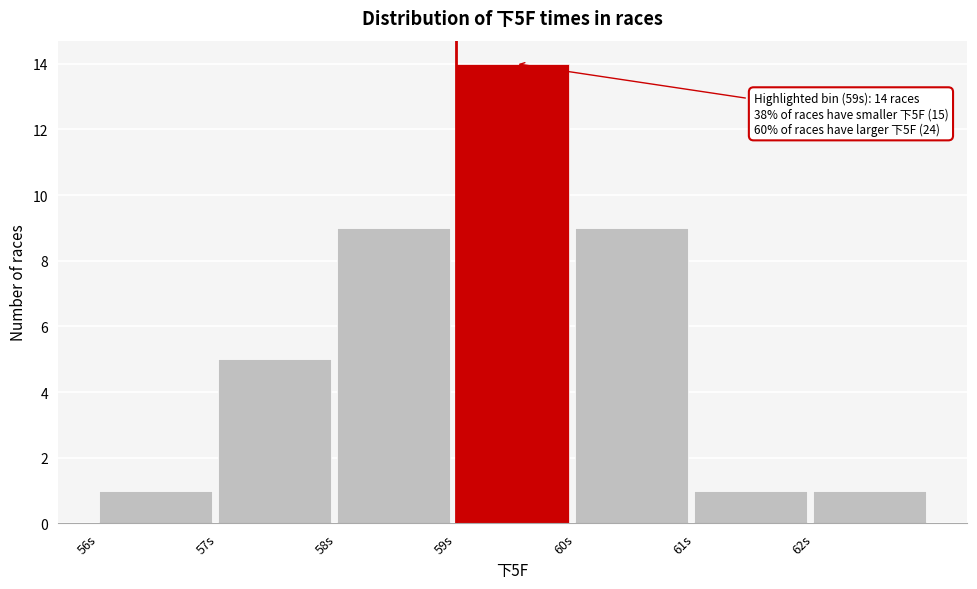

Over which range of the x-axis is the bar tallest?

59 to 60